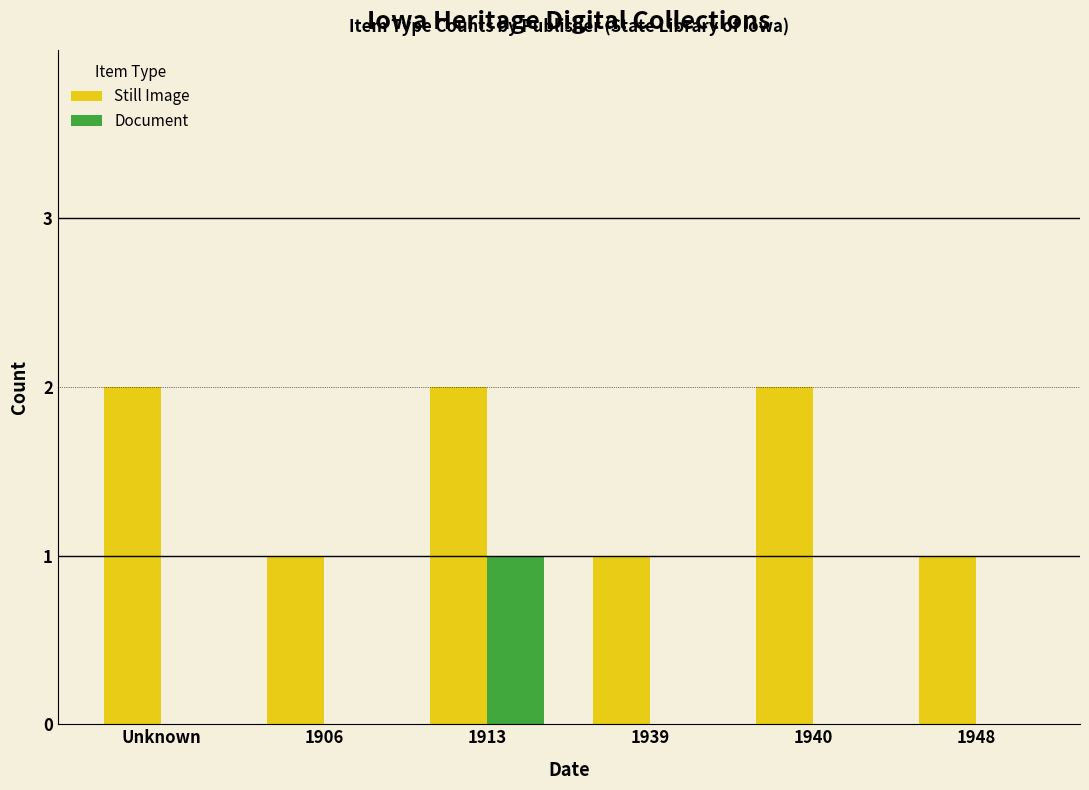

True or false: Still Image has a value of 1 at 1906.

True